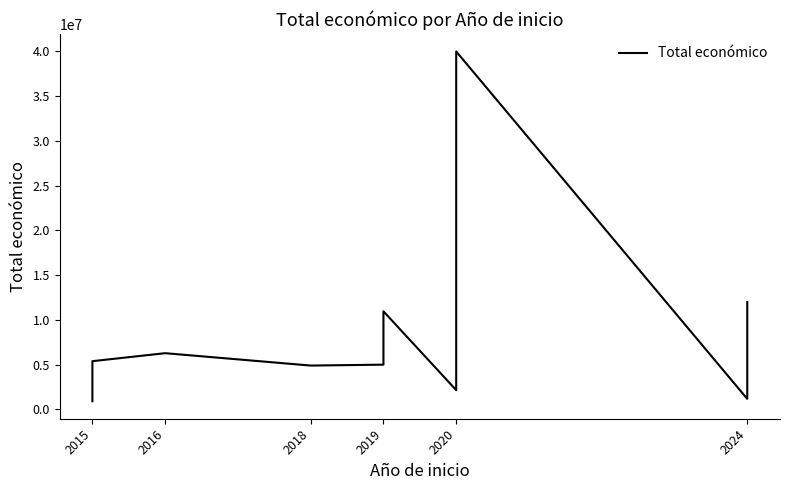

What is the difference between the maximum and second lowest values?

38840800